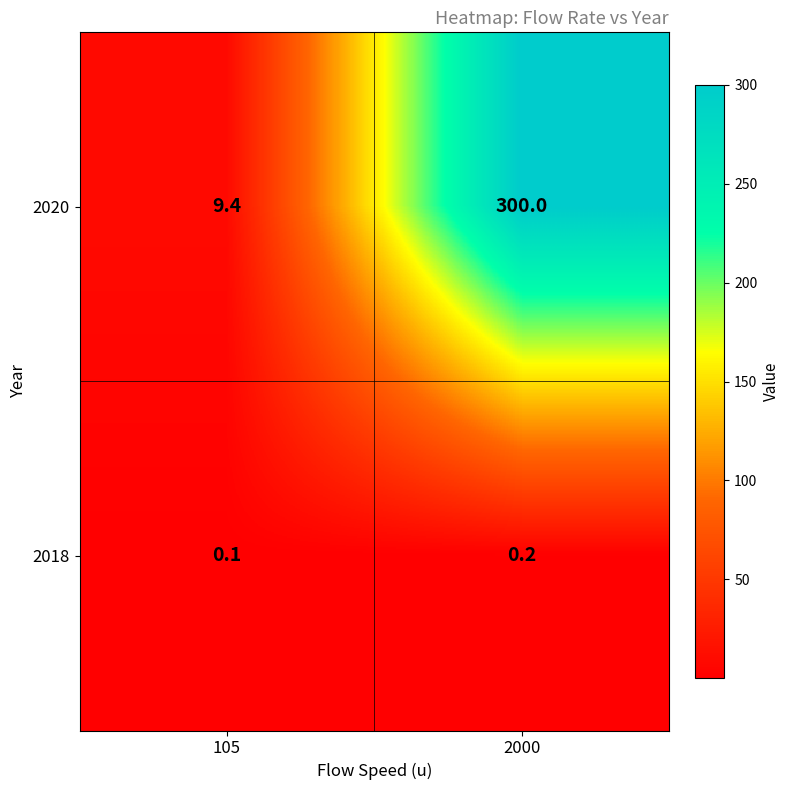

What is the sum of all 2020 values?

309.4